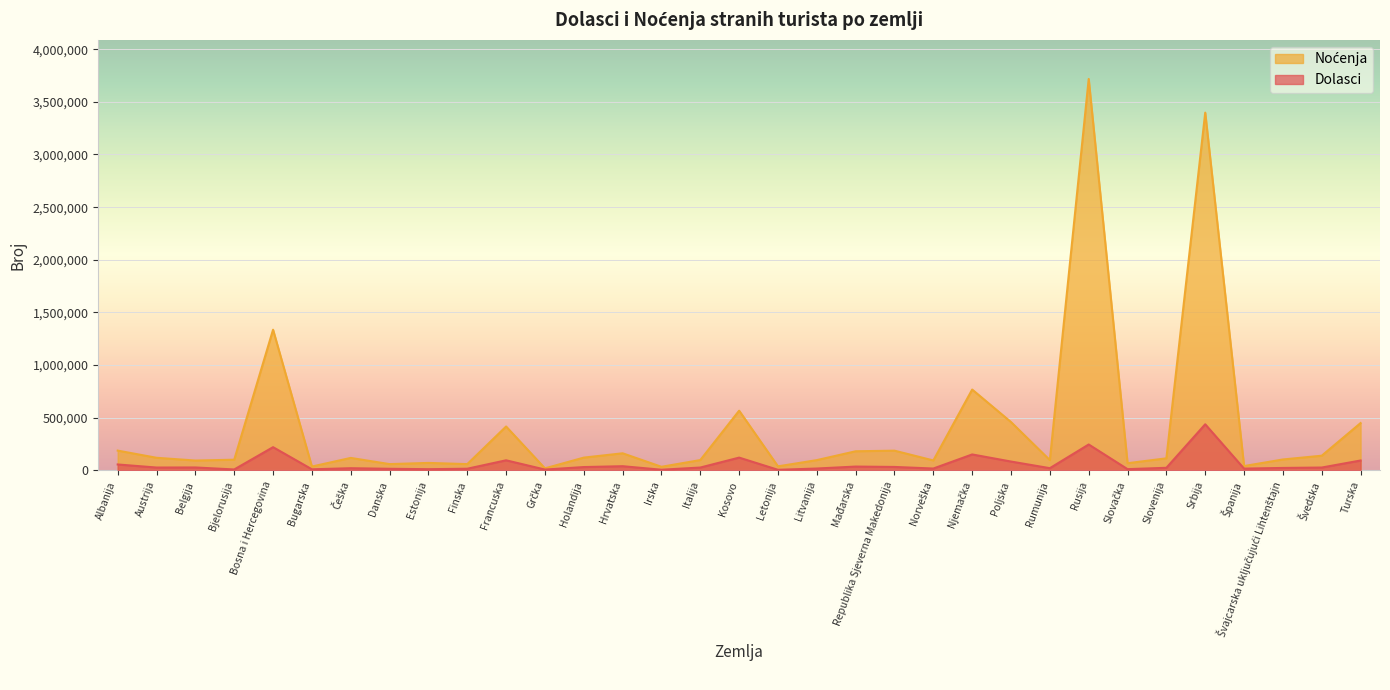

At which category does Dolasci reach its first local peak?

Belgija